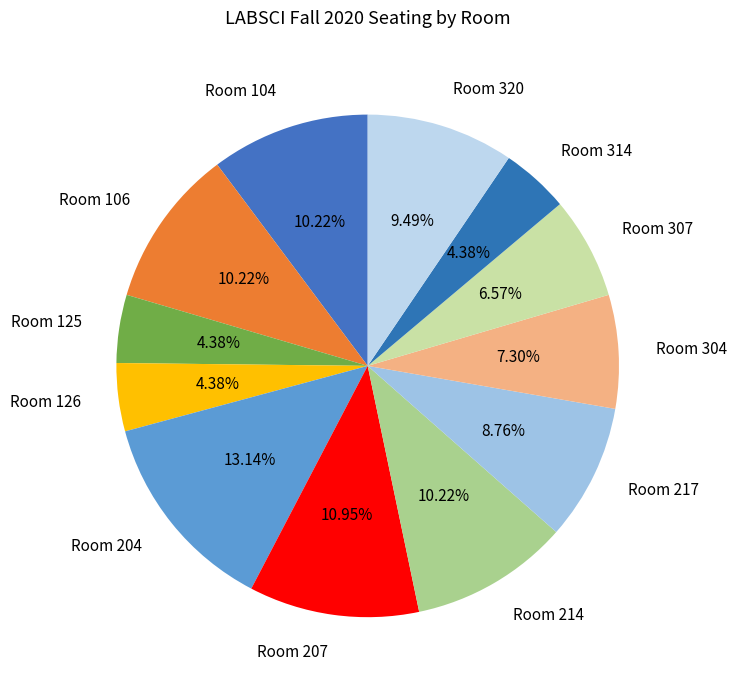

Do Room 207 and Room 314 together represent more than half of the pie?

No